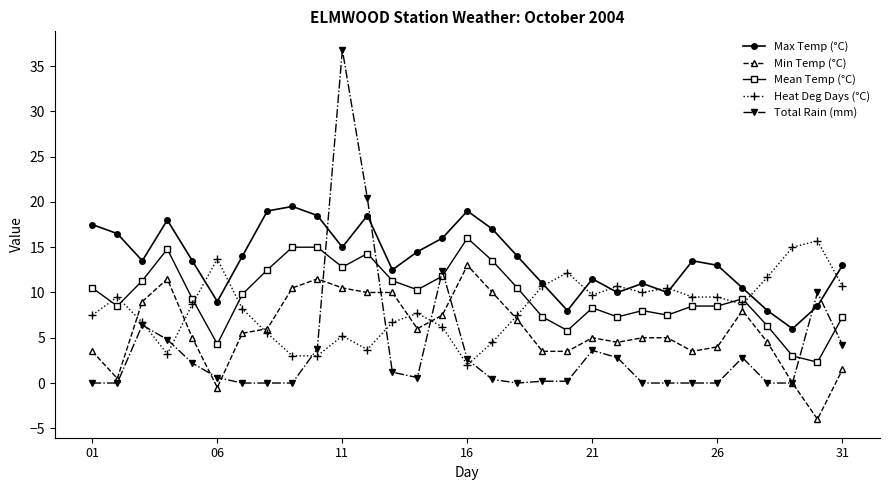

Which series has the largest range (max minus min)?

Total Rain (mm)